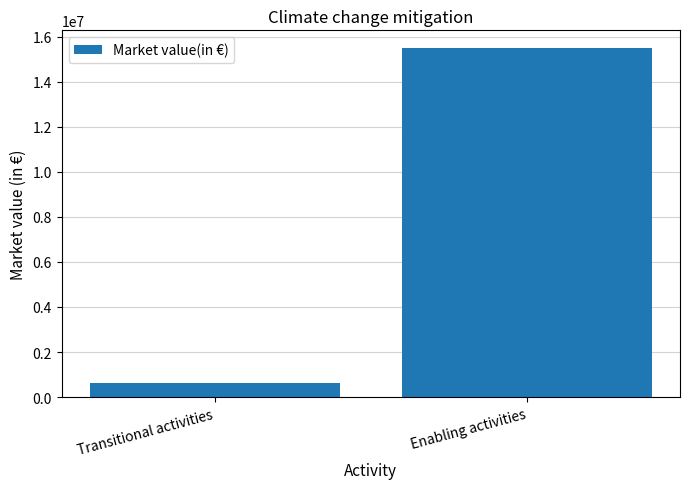

True or false: the data shows 26331245 at Enabling activities.

False